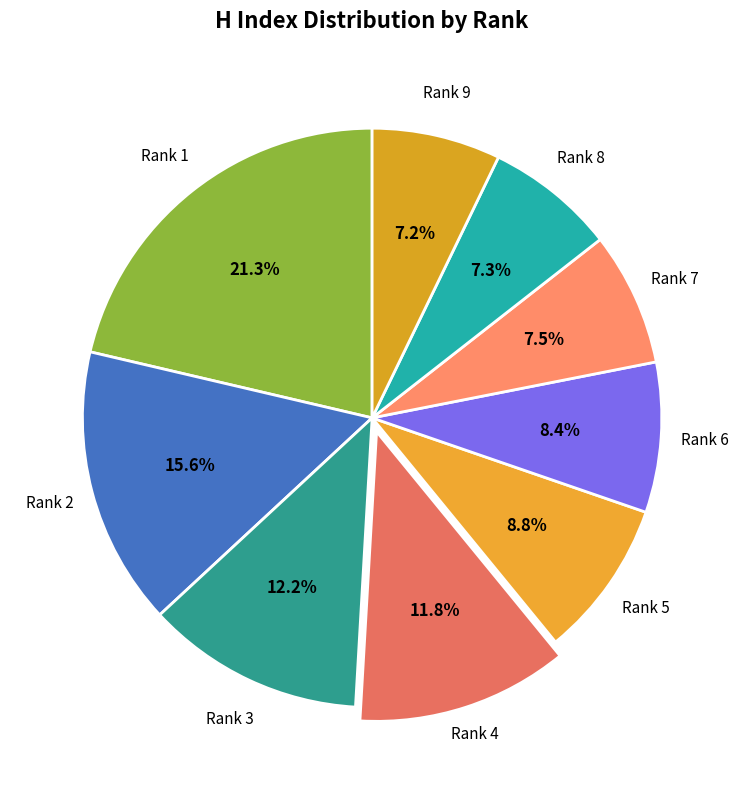

Rank the categories by value from lowest to highest.

Rank 9, Rank 8, Rank 7, Rank 6, Rank 5, Rank 4, Rank 3, Rank 2, Rank 1